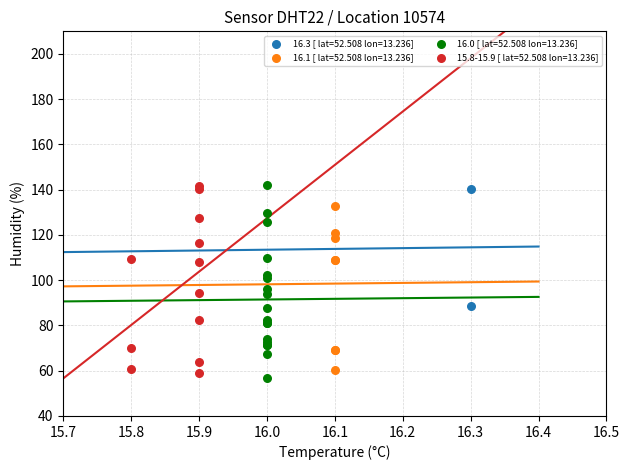

What are all the series names shown in the legend?

16.3 [ lat=52.508 lon=13.236], 16.1 [ lat=52.508 lon=13.236], 16.0 [ lat=52.508 lon=13.236], 15.8-15.9 [ lat=52.508 lon=13.236]